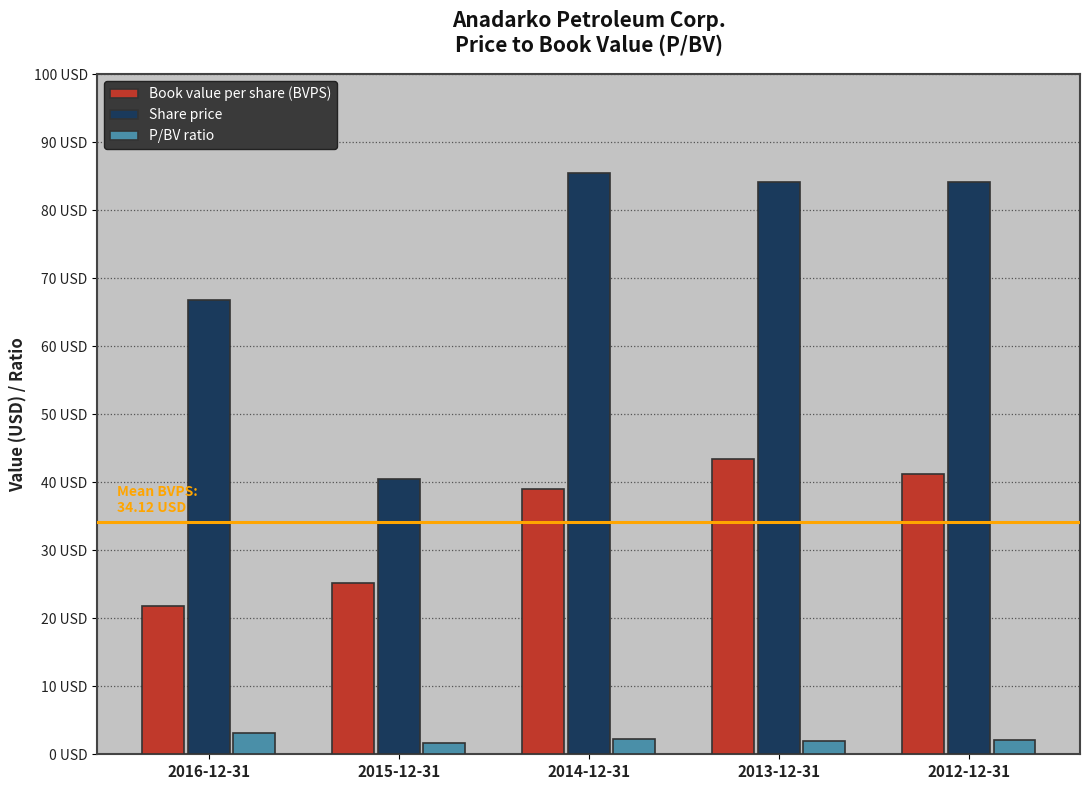

What are all the series names shown in the legend?

Book value per share (BVPS), Share price, P/BV ratio